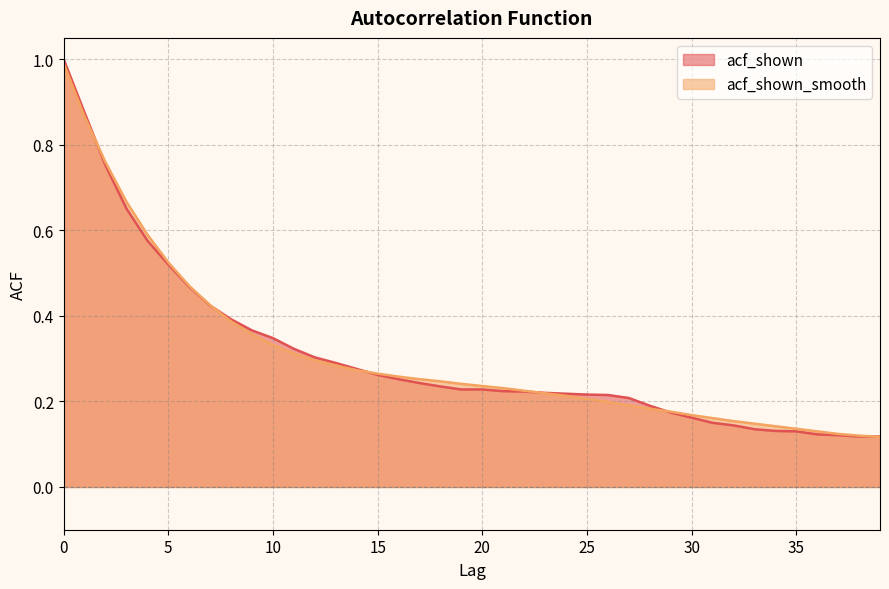

How many lines are shown in the chart?

2